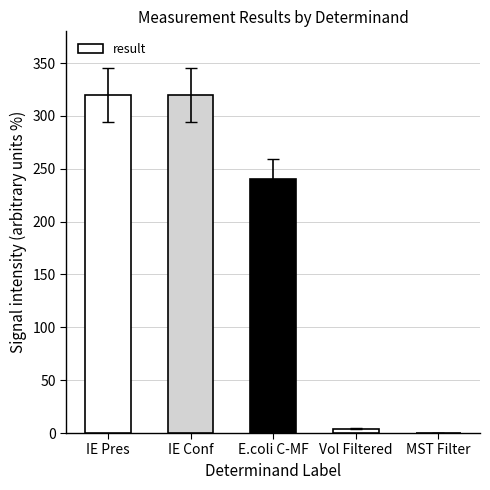

Is it true that the value at E.coli C-MF is 240.0?

True